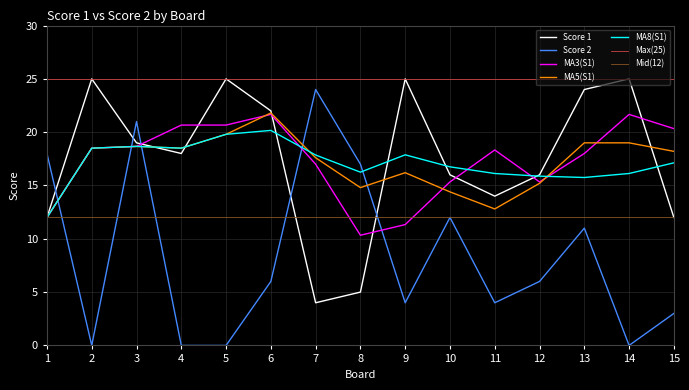

How many data points in Score 2 are above 6?

6